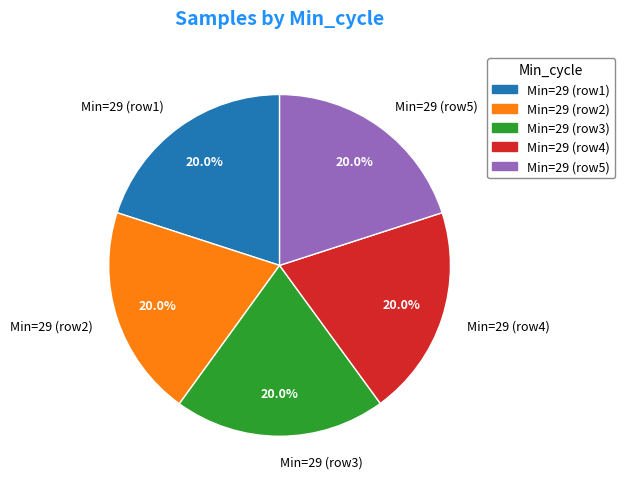

Approximately how many times larger is the value at Min=29 (row1) compared to Min=29 (row5)?

1.0